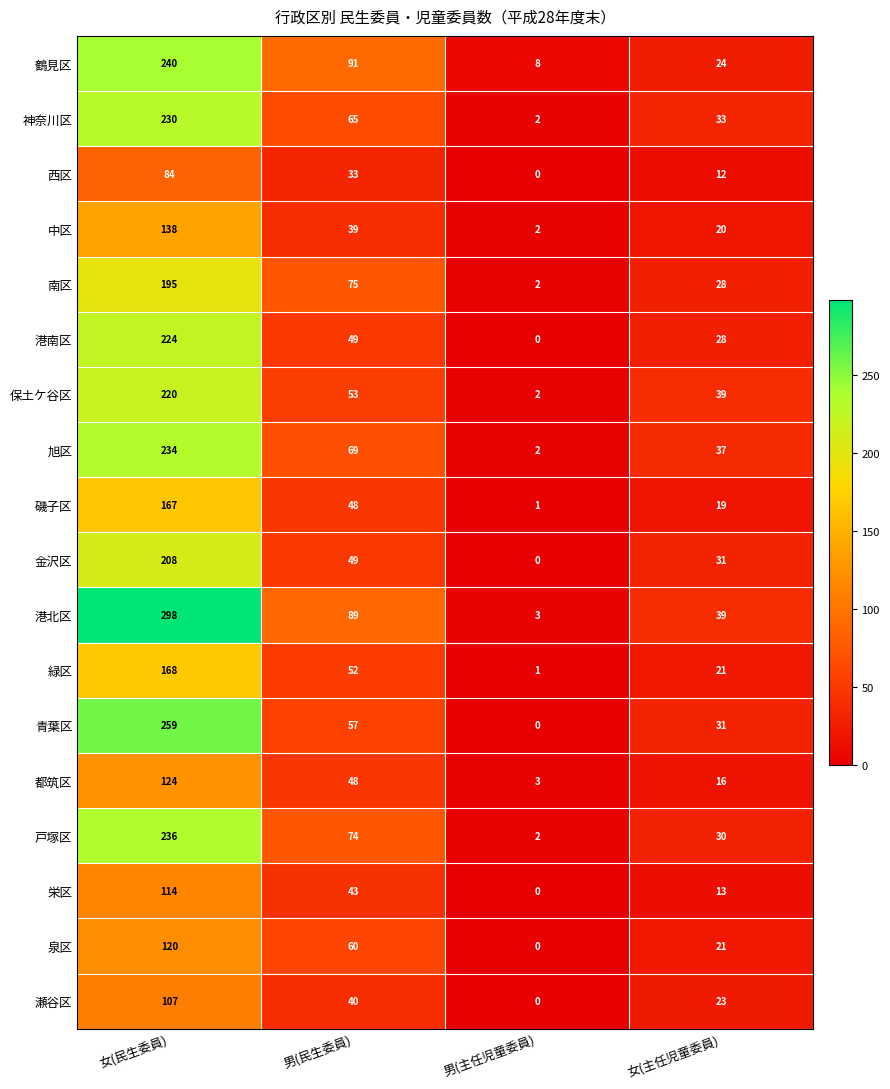

Which series has the widest spread of values?

港北区